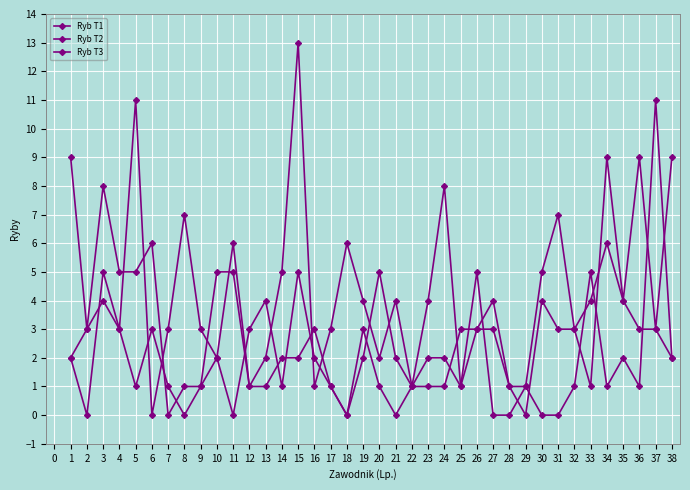

Which series changed the most between 21 and 32?

Ryb T2